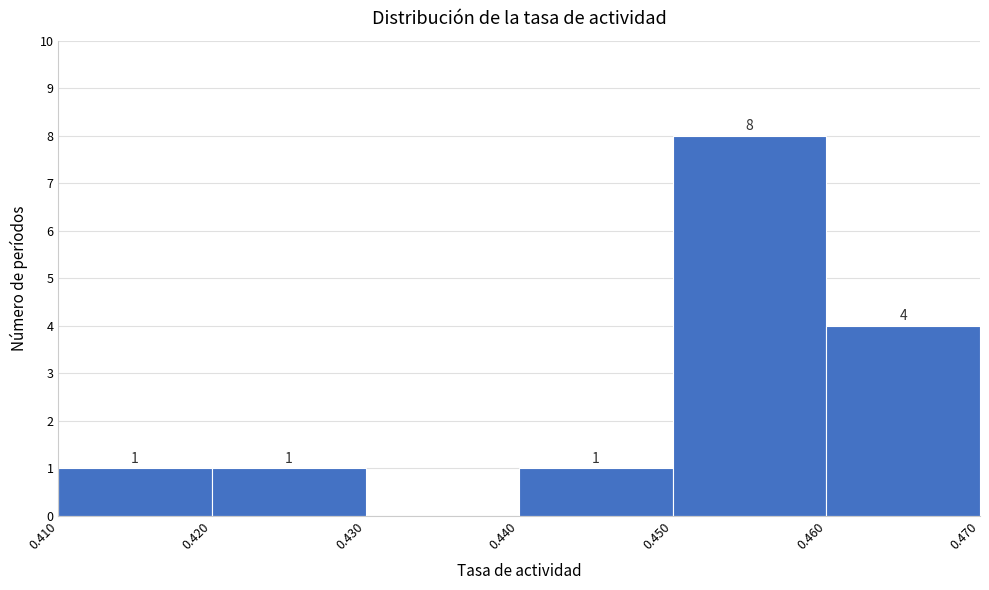

Which range on the x-axis has the tallest bar?

0.450 to 0.460